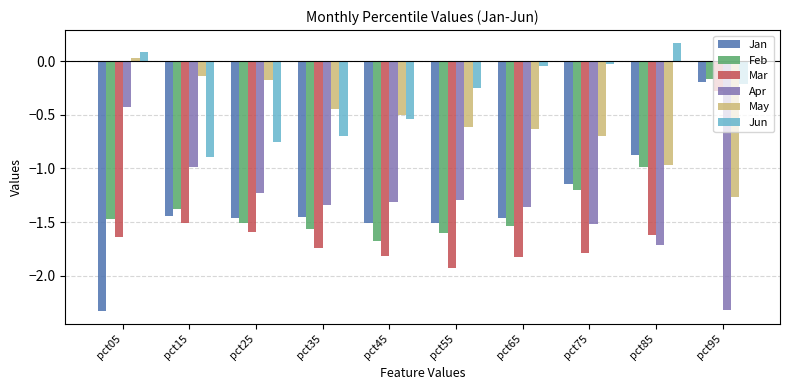

What is the total value across all series at pct45?

-7.4